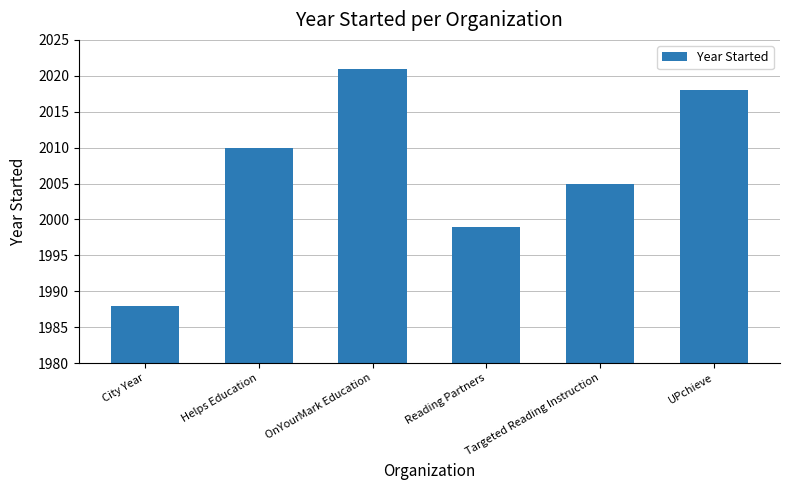

What is the approximate value at OnYourMark Education, to the nearest 5?

2020